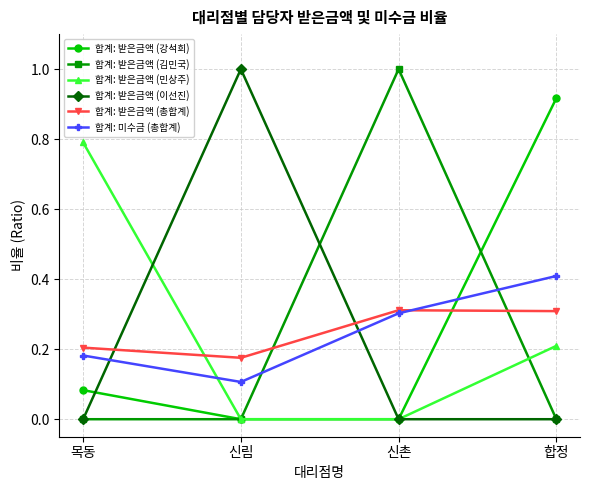

What is the label of the 2nd point from the right?

신촌